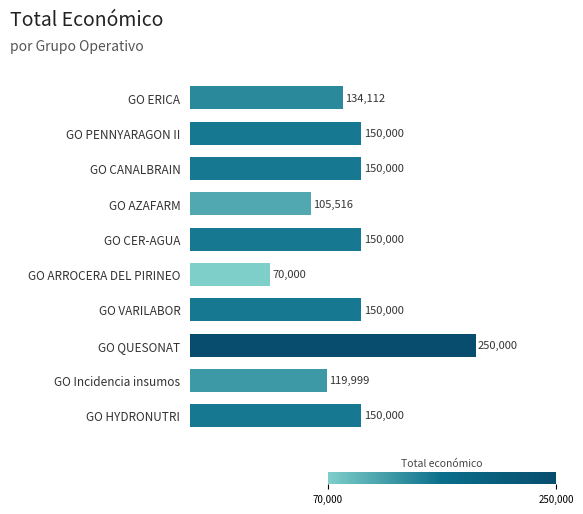

What is the average value?

142963